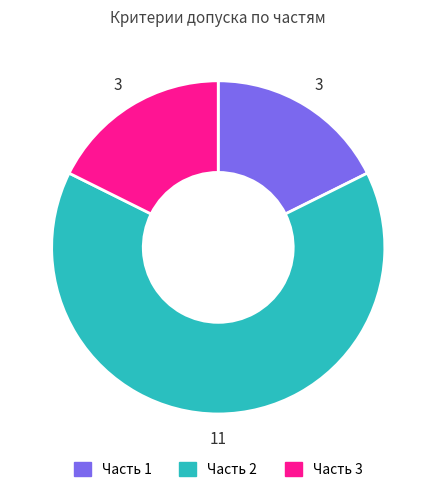

What is the largest slice in the pie chart?

Часть 2